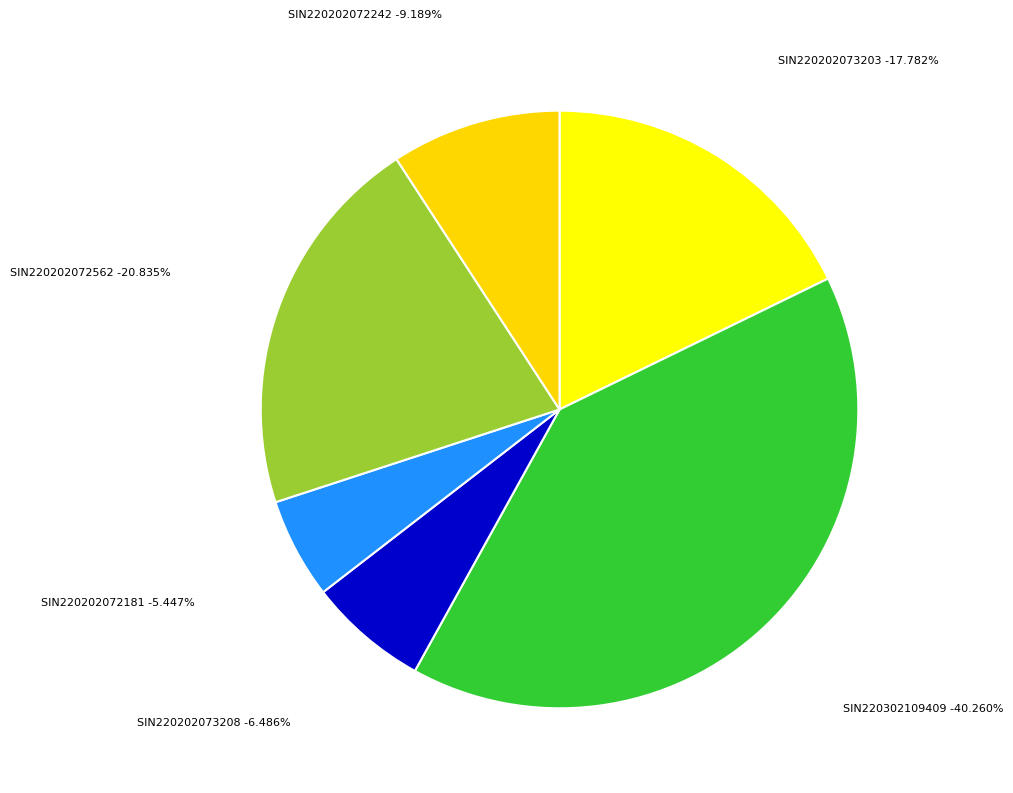

Which category has the biggest portion of the pie?

SIN220302109409